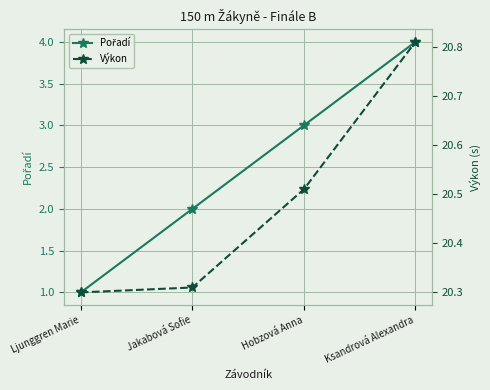

What is the difference between the maximum and minimum values in the Výkon series?

0.5